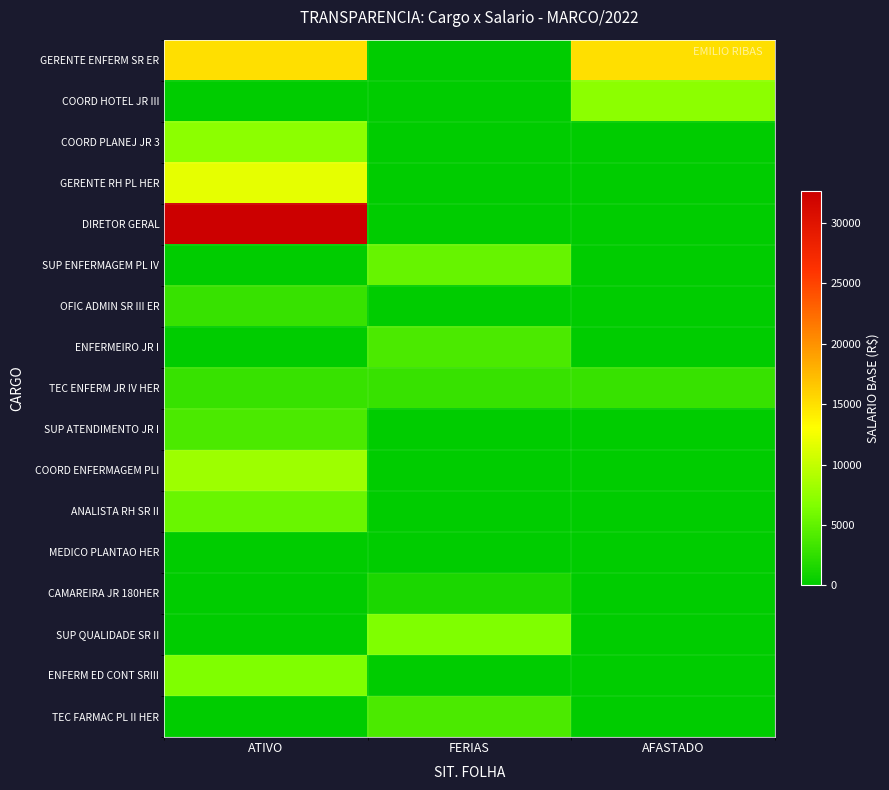

Which series has the largest total across all categories?

DIRETOR GERAL